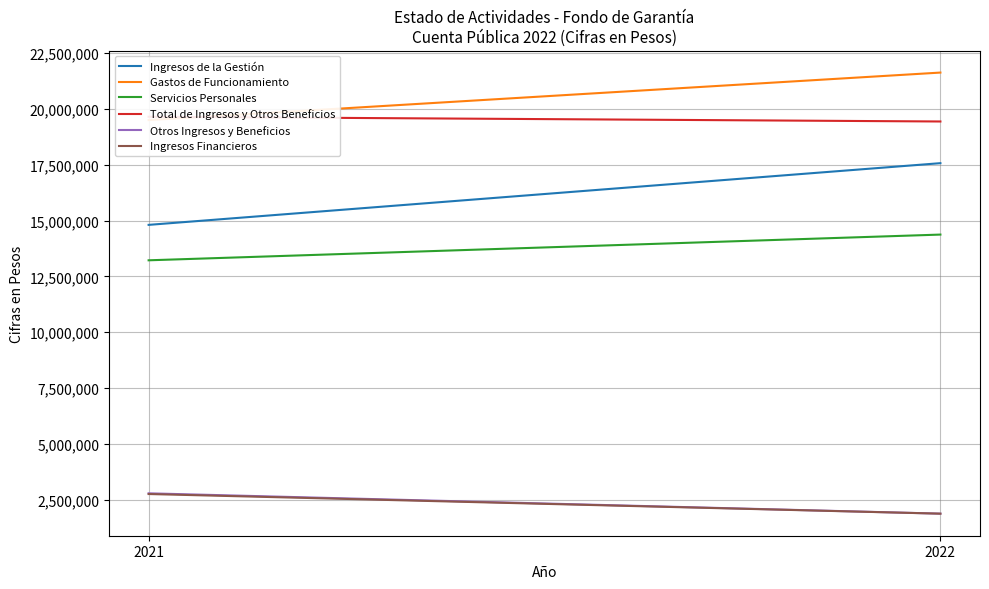

How many data points in Gastos de Funcionamiento are less than 21633247?

1